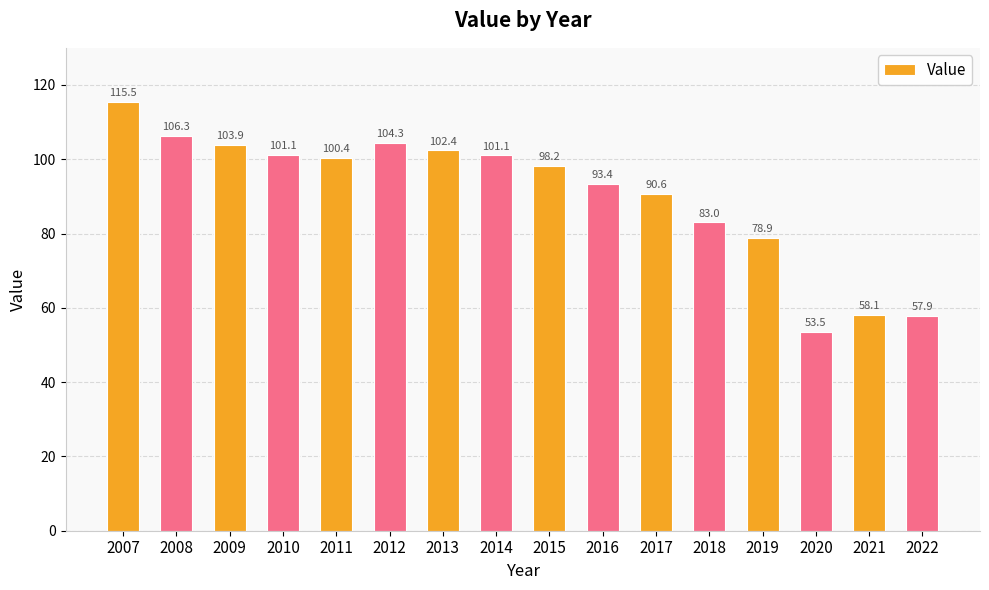

Which label corresponds to the smallest value in the chart?

2020